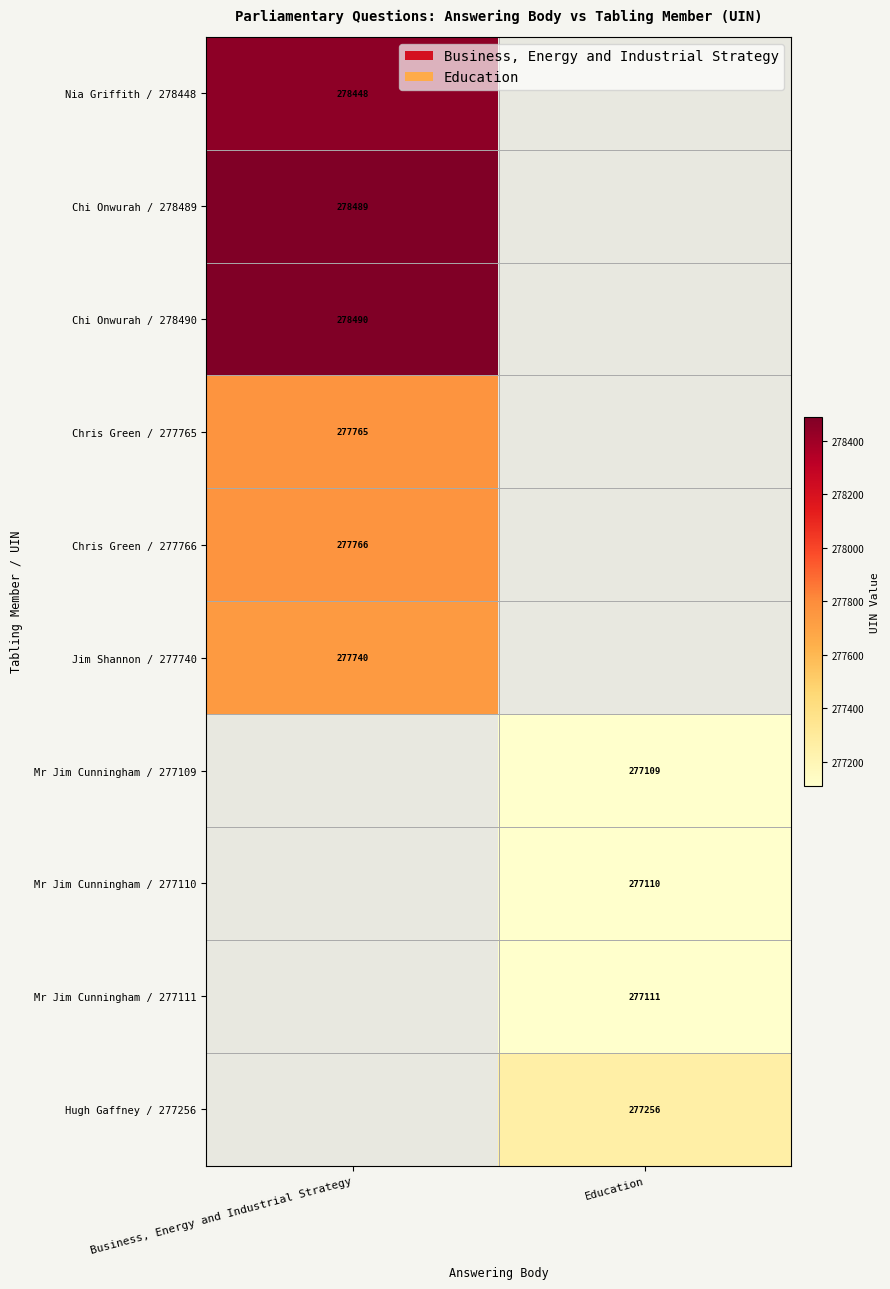

Which has a higher value, Education or Business, Energy and Industrial Strategy?

Business, Energy and Industrial Strategy